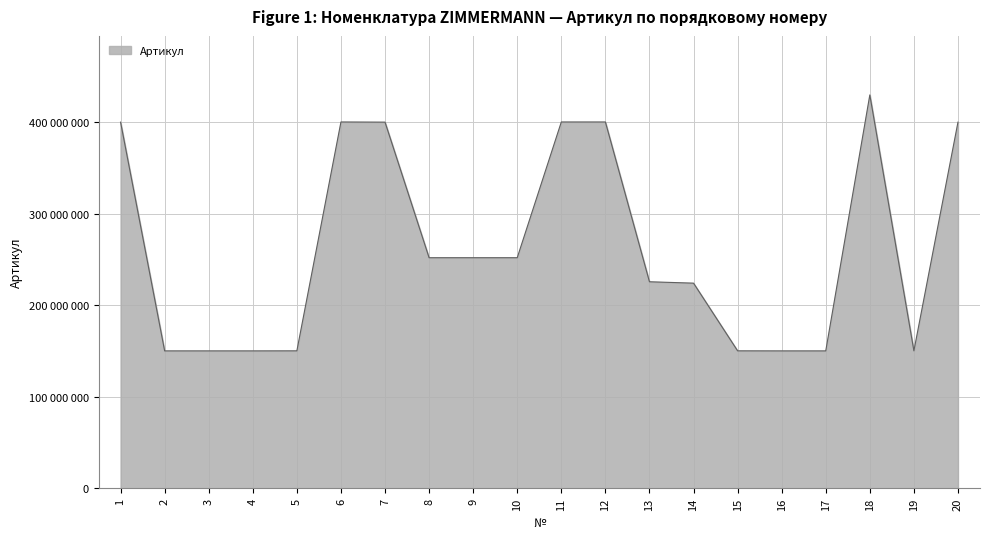

Does the chart display data point markers on the line(s)?

No